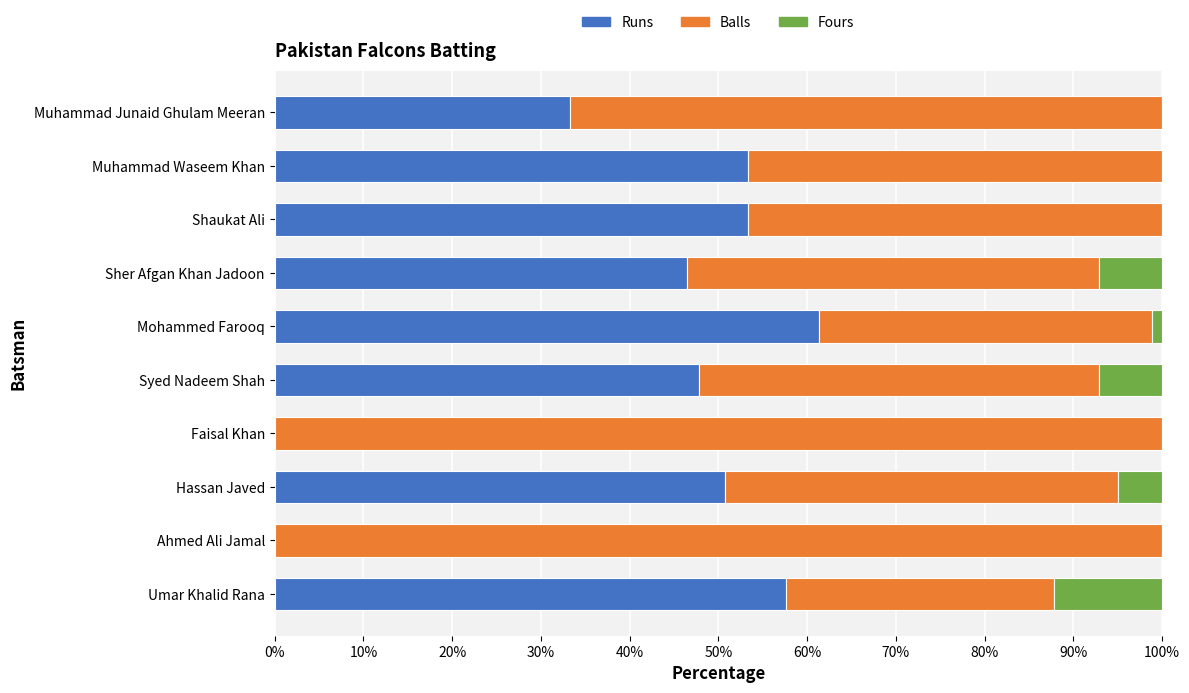

Read the Runs value at Umar Khalid Rana.

57.6